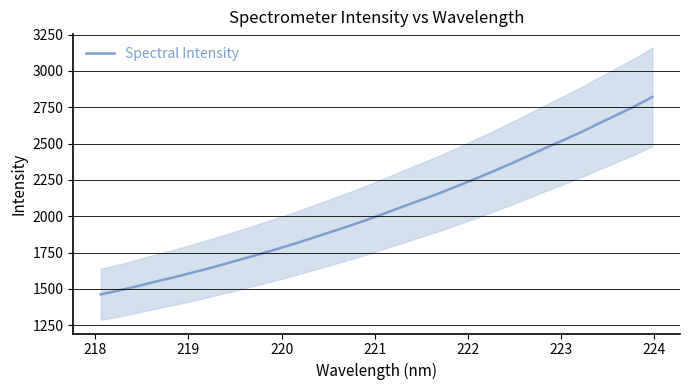

The chart shows a value of 1174.1 at 29. True or false?

False